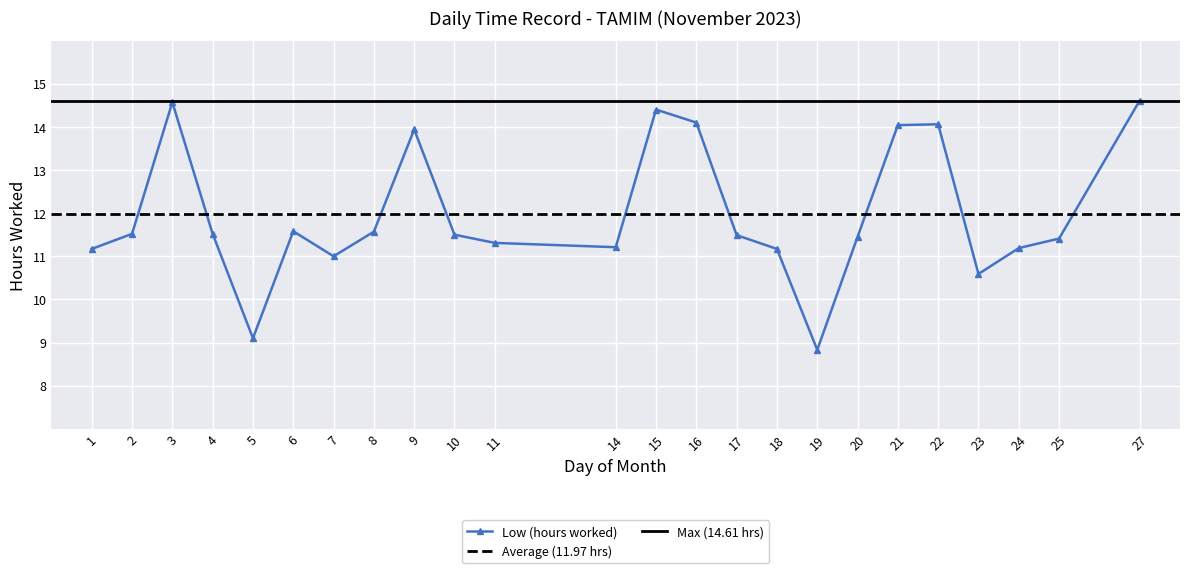

Is it true that Low (hours worked) equals 11.5 at 10?

True